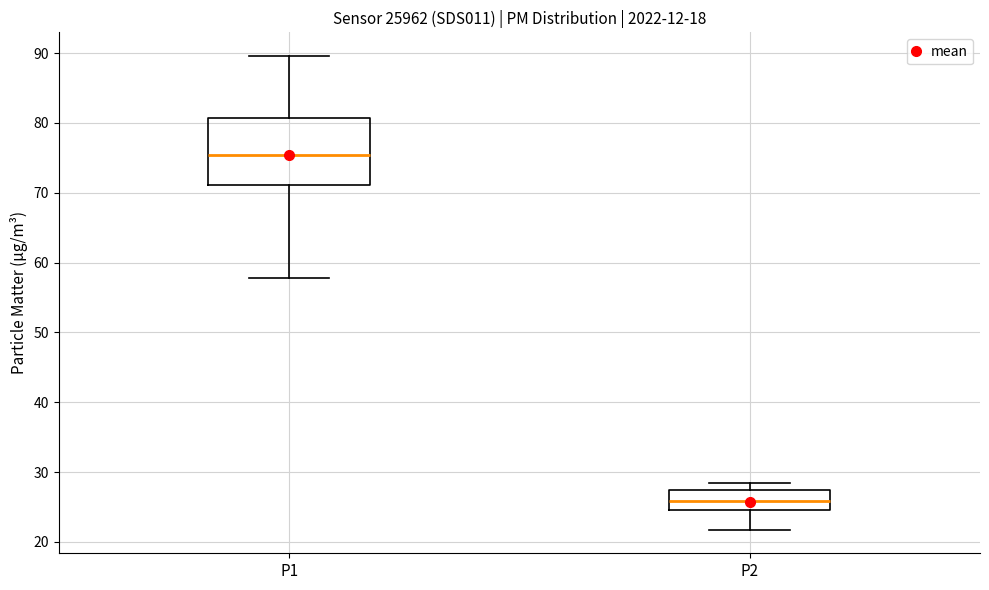

Which box has the lowest median line?

P2